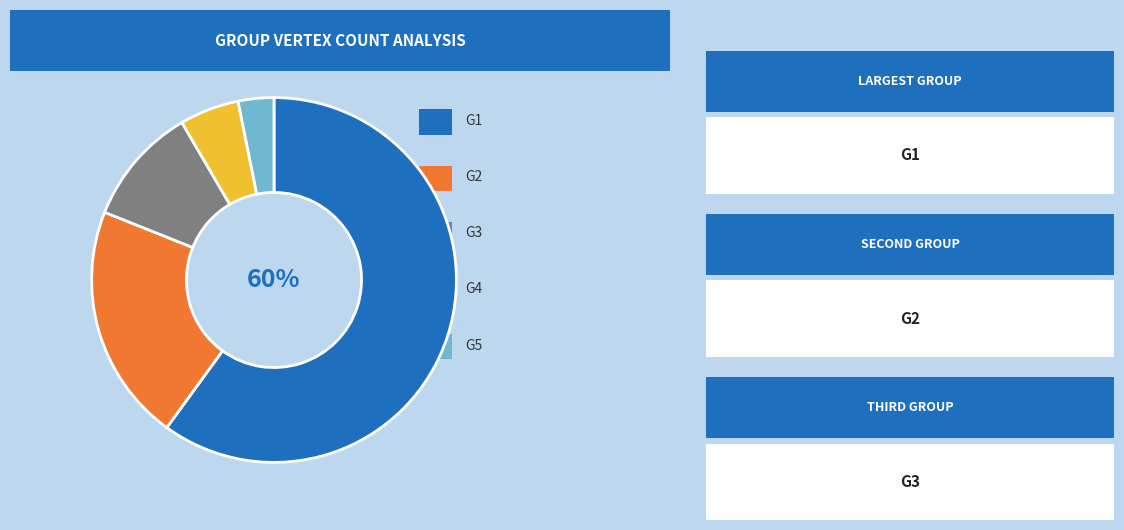

To the nearest percent, what is the difference between the largest and smallest slice percentages?

57%